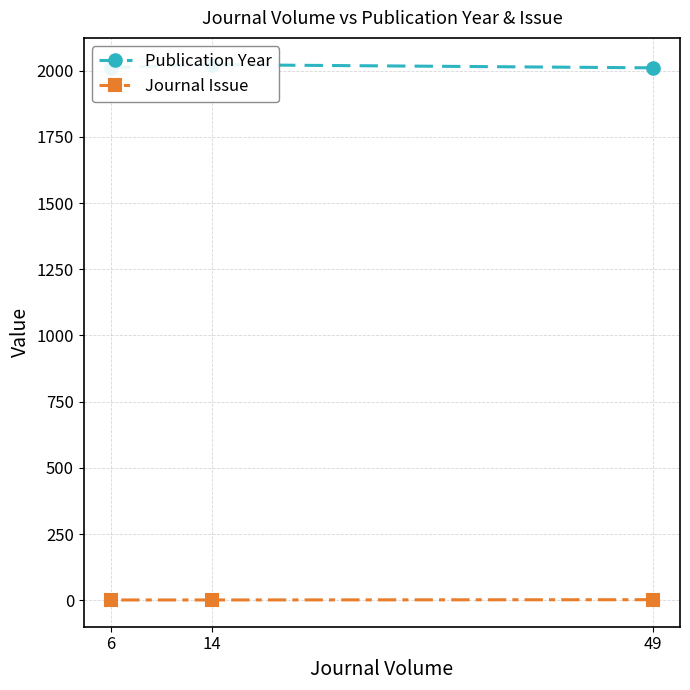

Reading left to right, list all the values displayed in this chart.

Publication Year: 49=2011	14=2023	6=2012
Journal Issue: 49=2	14=1	6=1